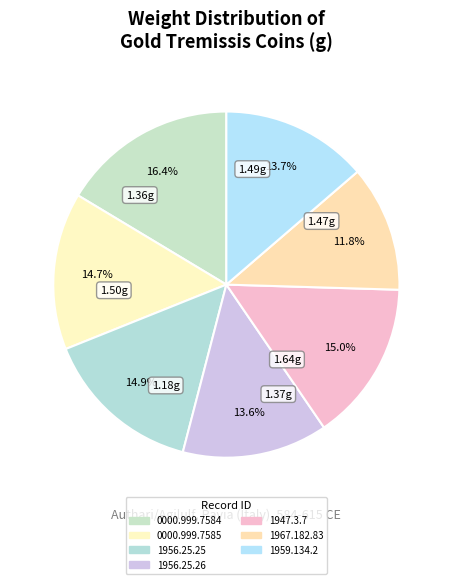

Rank the categories by value from highest to lowest.

0000.999.7584, 1947.3.7, 1956.25.25, 0000.999.7585, 1959.134.2, 1956.25.26, 1967.182.83